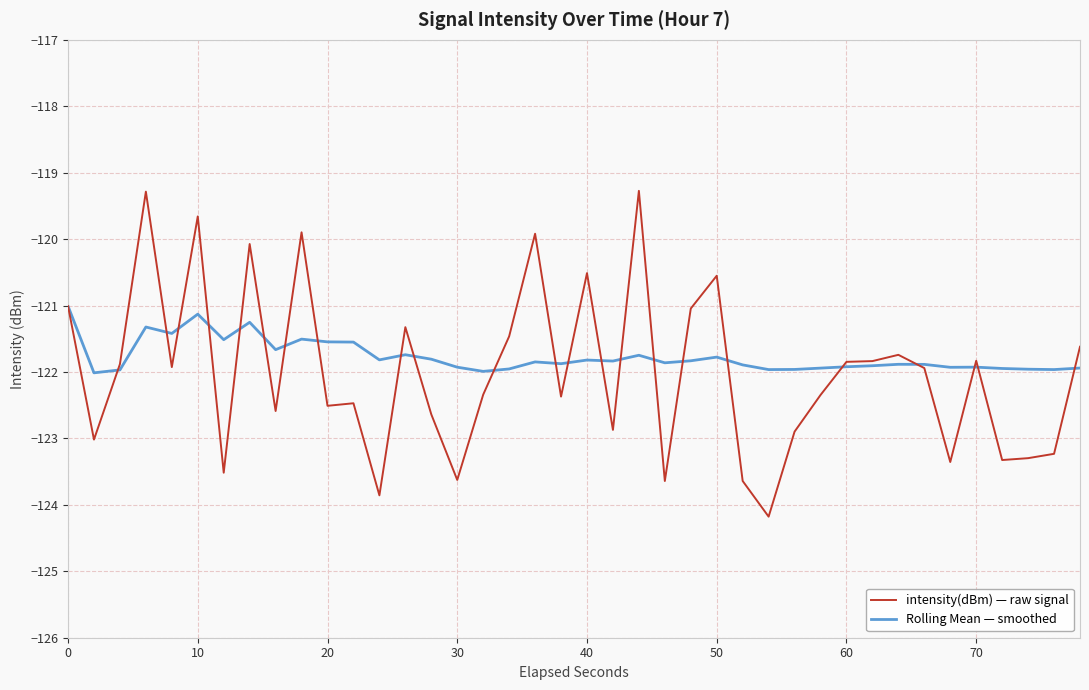

List the series in order of their peak value, highest first.

intensity(dBm) — raw signal, Rolling Mean — smoothed